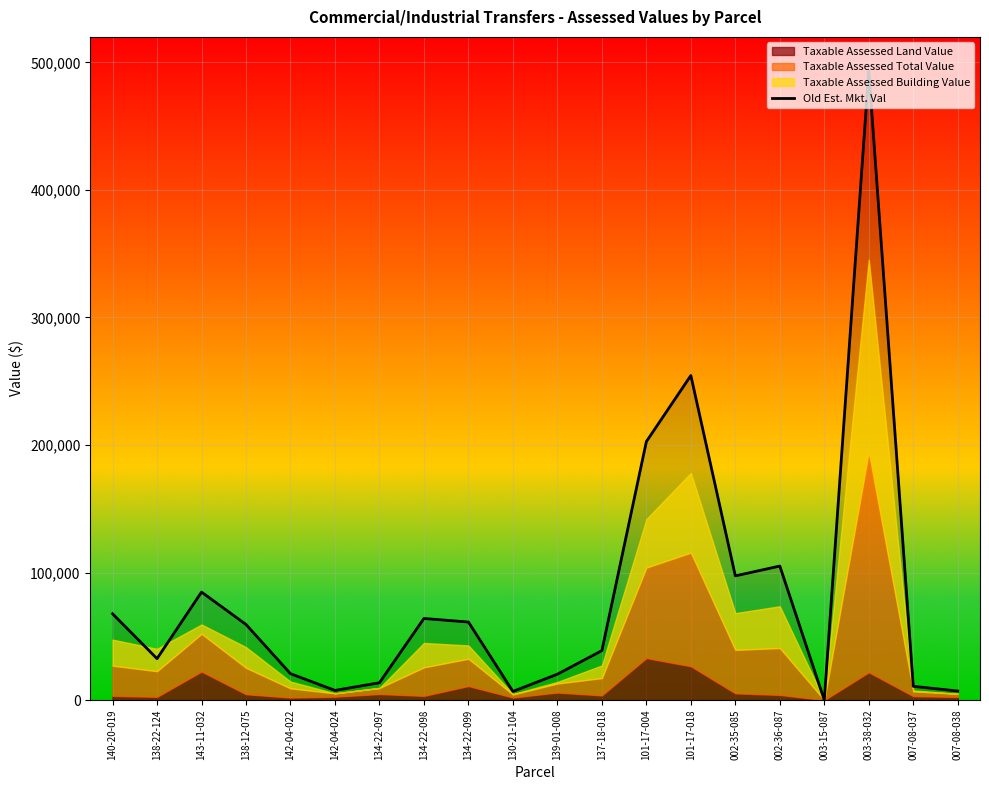

Reading left to right, list all the values displayed in this chart.

140-20-019=67700	138-22-124=32500	143-11-032=84700	138-12-075=59300	142-04-022=20700	142-04-024=7600	134-22-097=13600	134-22-098=64000	134-22-099=61200	130-21-104=6800	139-01-008=20300	137-18-018=38800	101-17-004=202700	101-17-018=254500	002-35-085=97400	002-36-087=105100	003-15-087=0	003-38-032=493400	007-08-037=10800	007-08-038=7100